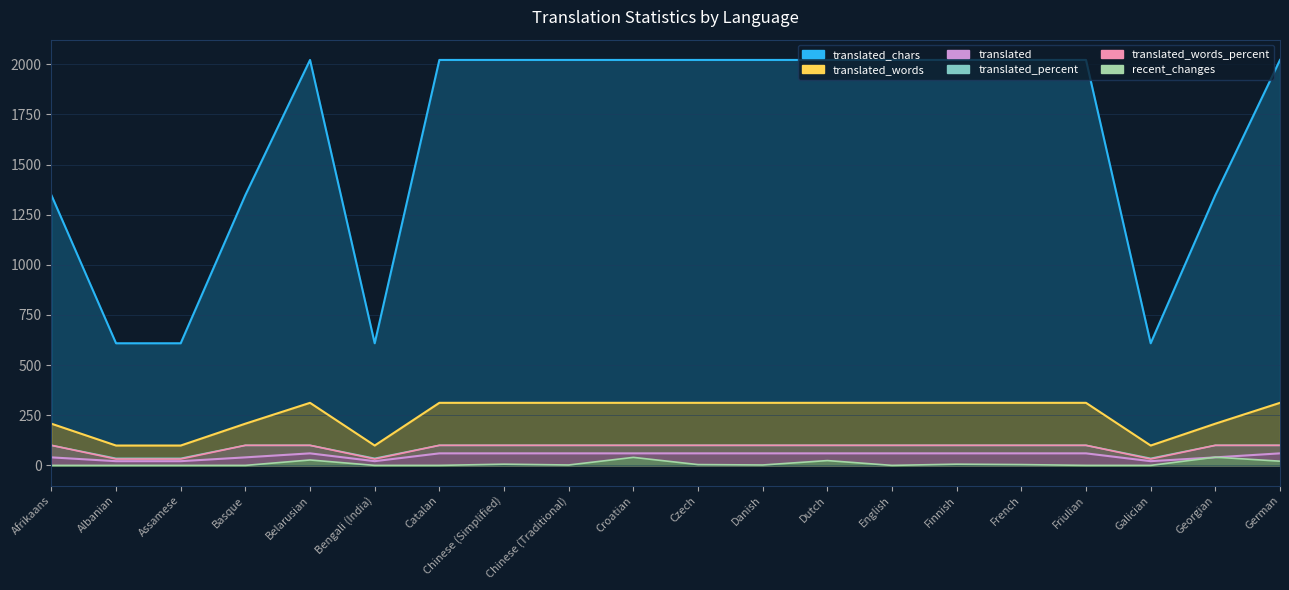

Between Belarusian and Georgian, which series saw the biggest shift?

translated_chars